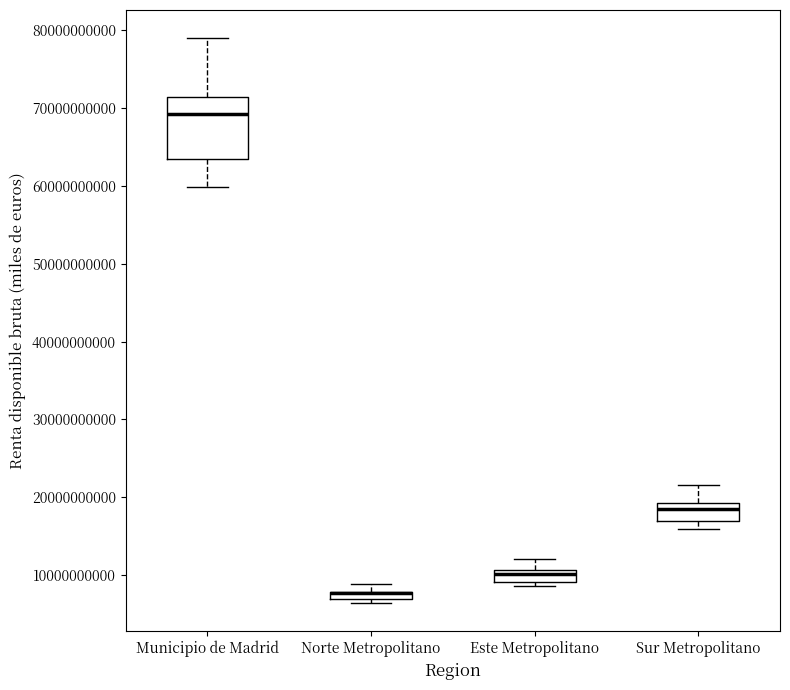

Which box is the tallest, from its lower edge to its upper edge?

Municipio de Madrid